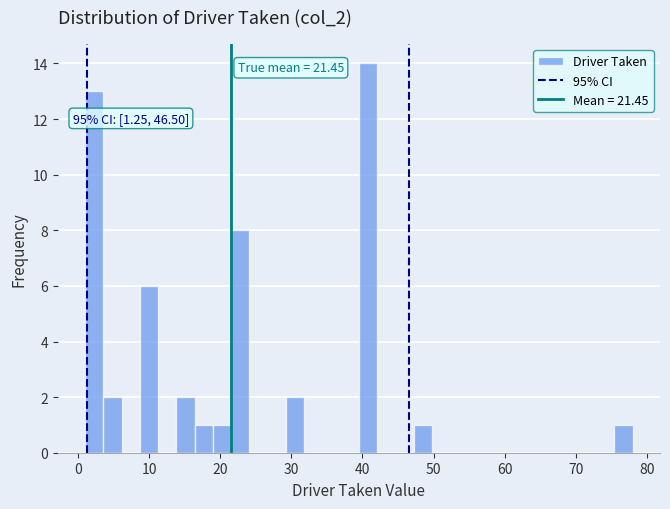

Read against the x-axis, roughly where is the centre of the tallest bar?

41